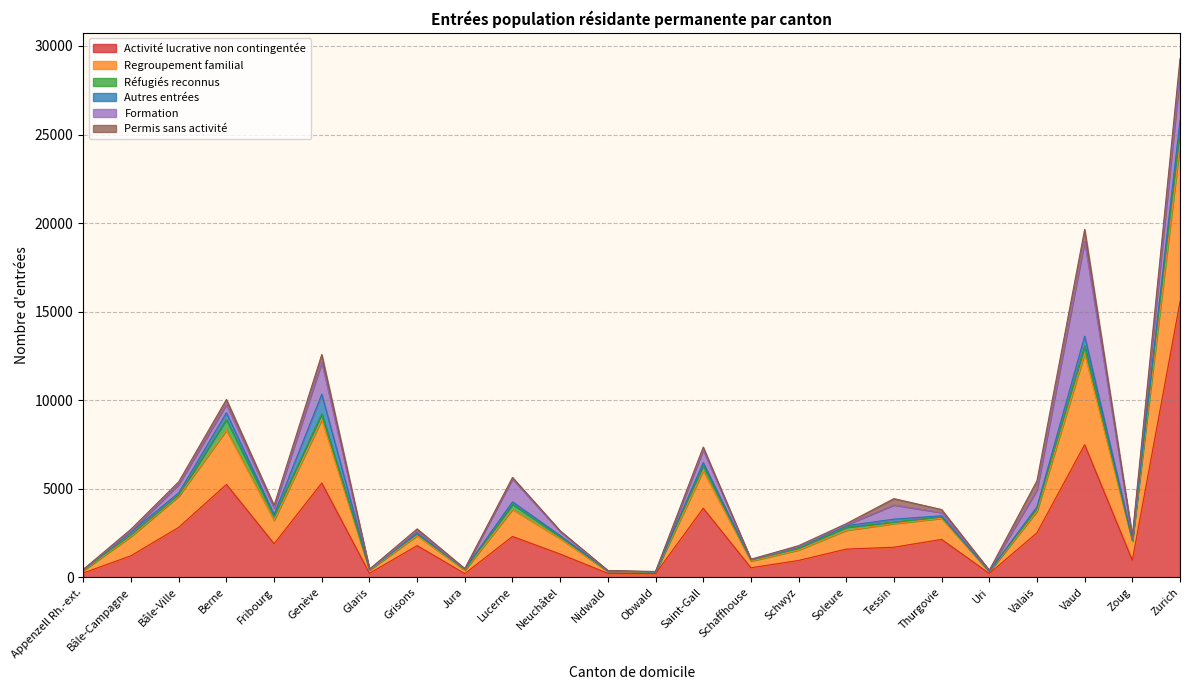

Is it true that Activité lucrative non contingentée equals 213 at Jura?

True